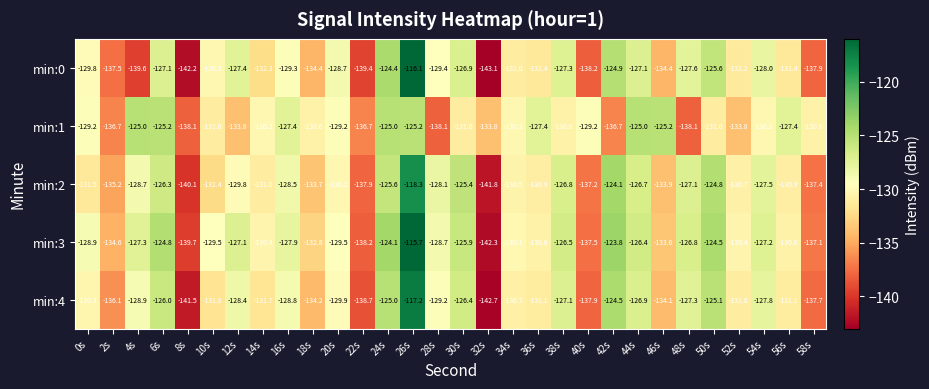

Is it true that min:0 equals -127.6 at 48s?

True